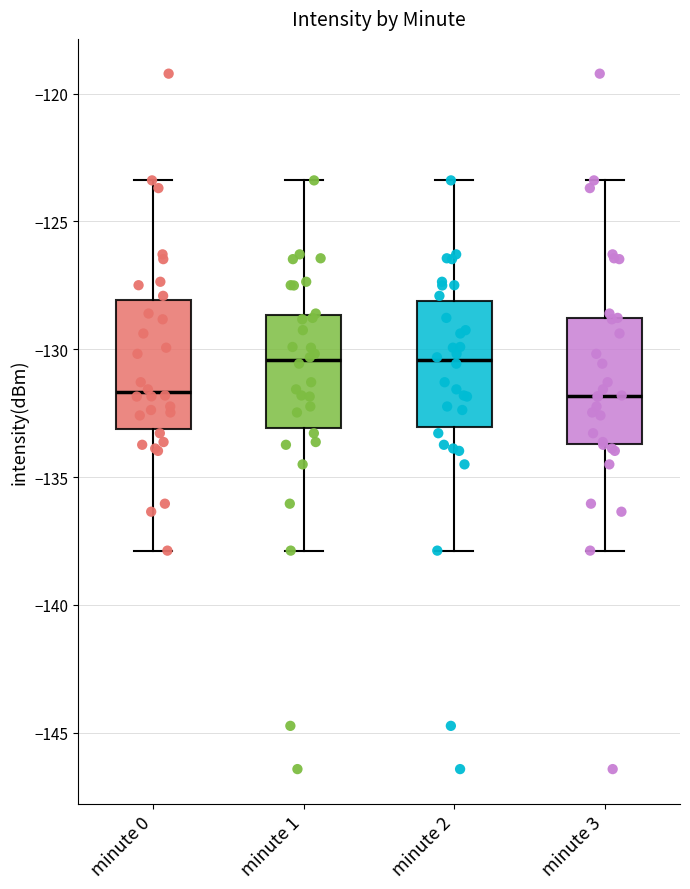

Reading left to right, transcribe this box plot: for each box, give where its median line is, the range the box spans, and where its two whiskers end, as read against the y-axis. The values are not printed on the chart, so give them approximately, as read against the axis.

minute 0: median -131.5, box -133.0 to -128.0, whiskers -138.0 to -123.5
minute 1: median -130.5, box -133.0 to -128.5, whiskers -138.0 to -123.5
minute 2: median -130.5, box -133.0 to -128.0, whiskers -138.0 to -123.5
minute 3: median -132.0, box -133.5 to -129.0, whiskers -138.0 to -123.5